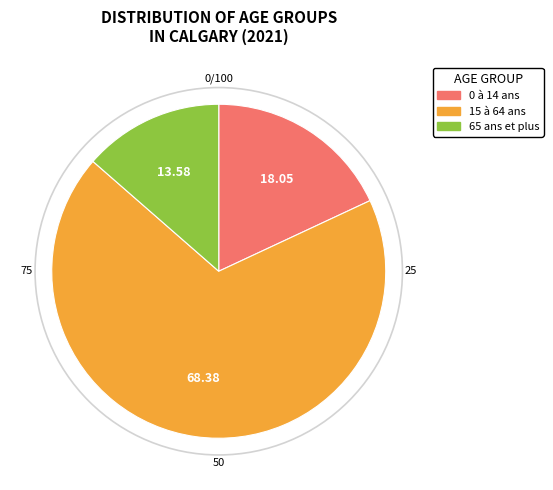

True or false: 65 ans et plus accounts for 14% of the total.

True